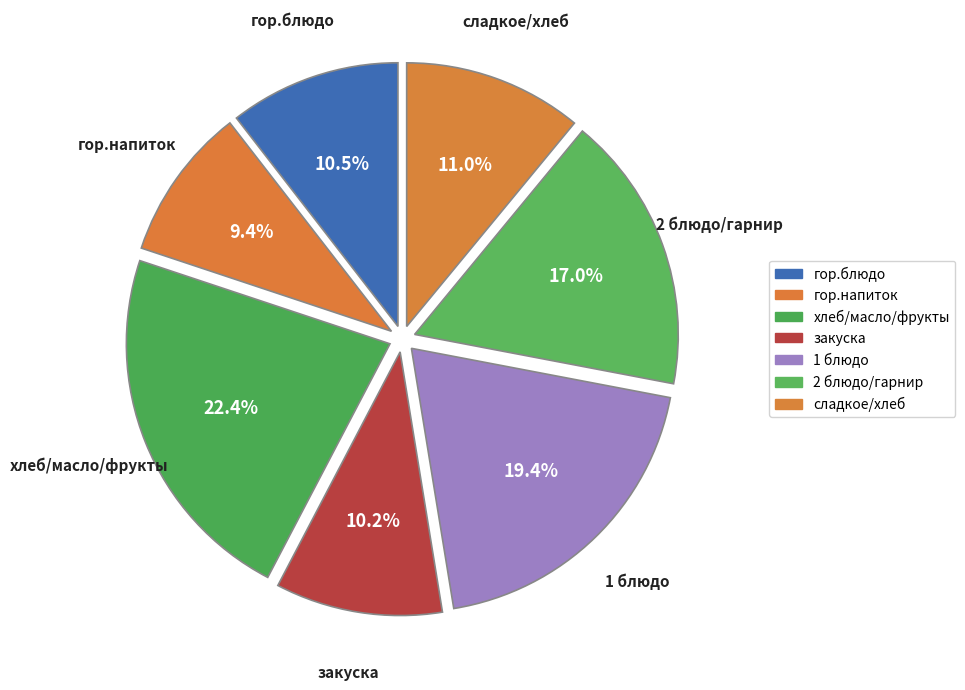

True or false: закуска accounts for 10% of the total.

True